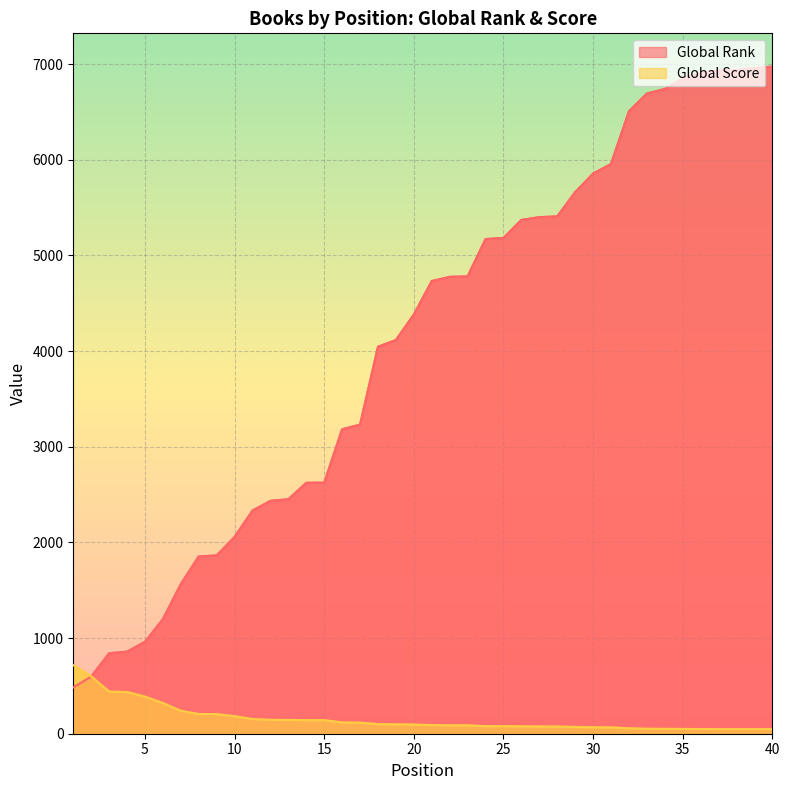

What is the spread (max minus min) of values at 22?

4688